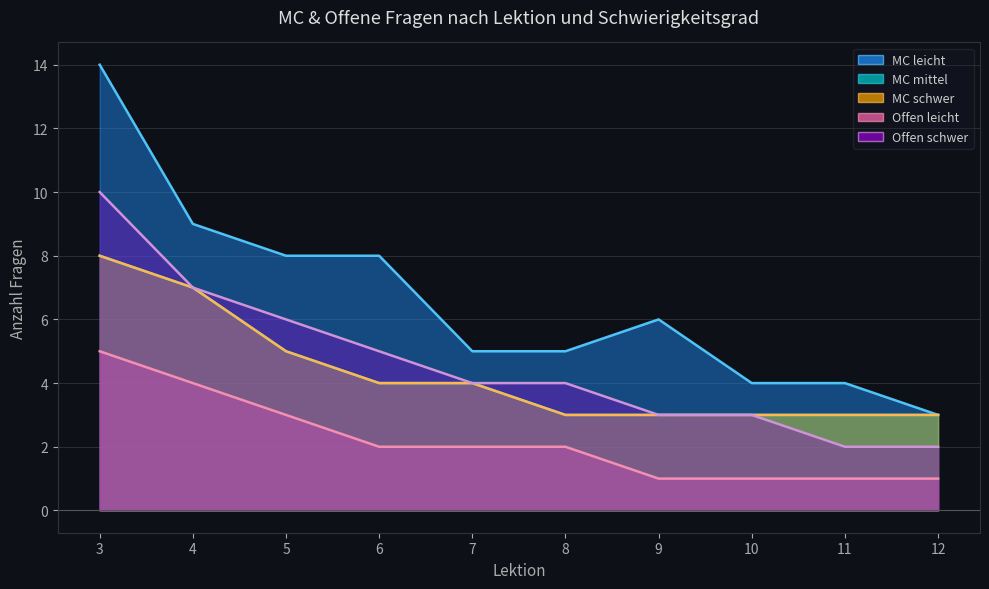

Reading left to right, extract all data points from this chart.

MC leicht: 14	9	8	8	5	5	6	4	4	3
MC mittel: 8	7	5	4	4	3	3	3	3	3
MC schwer: 8	7	5	4	4	3	3	3	3	3
Offen leicht: 5	4	3	2	2	2	1	1	1	1
Offen schwer: 10	7	6	5	4	4	3	3	2	2